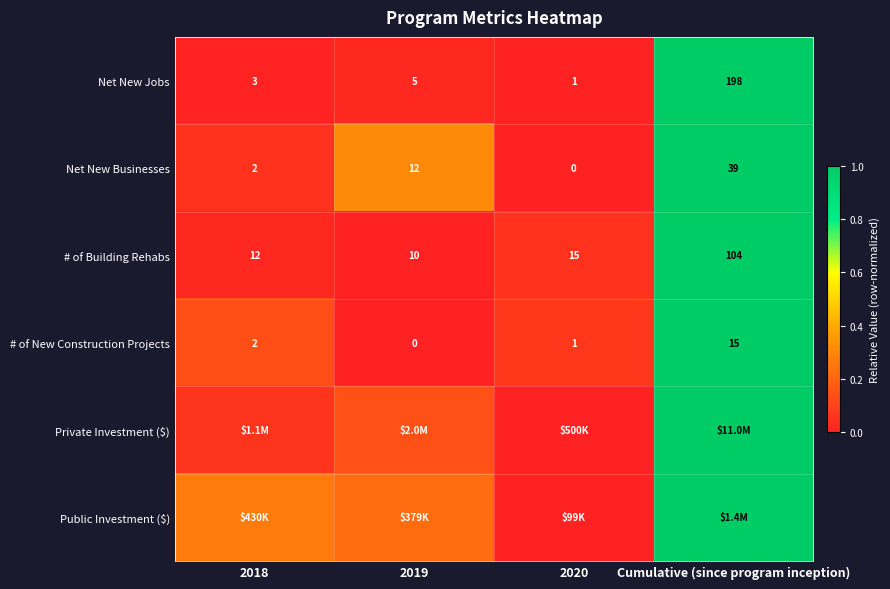

Is the value of # of New Construction Projects at 2020 greater than the value of Net New Businesses at Cumulative (since program inception)?

No